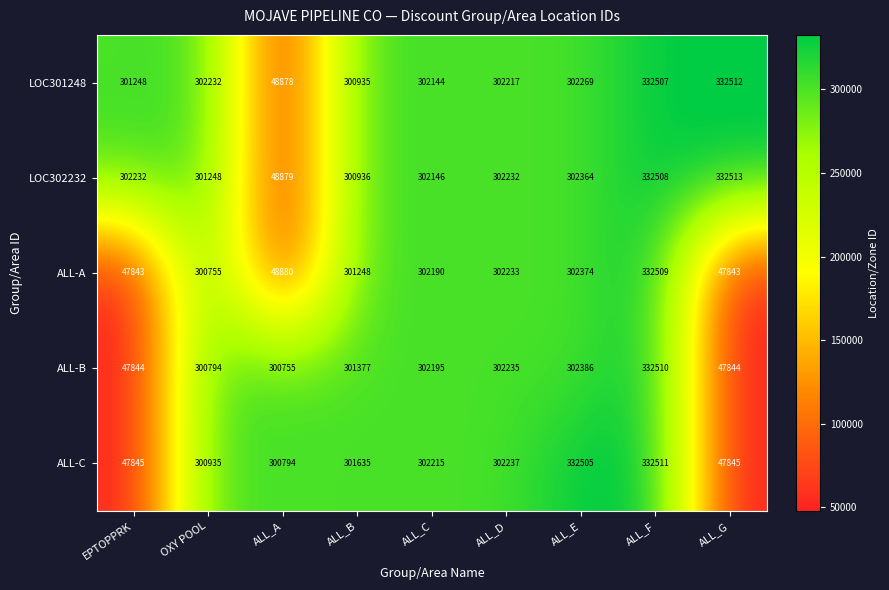

What is the difference between the highest and lowest values at ALL_B?

700